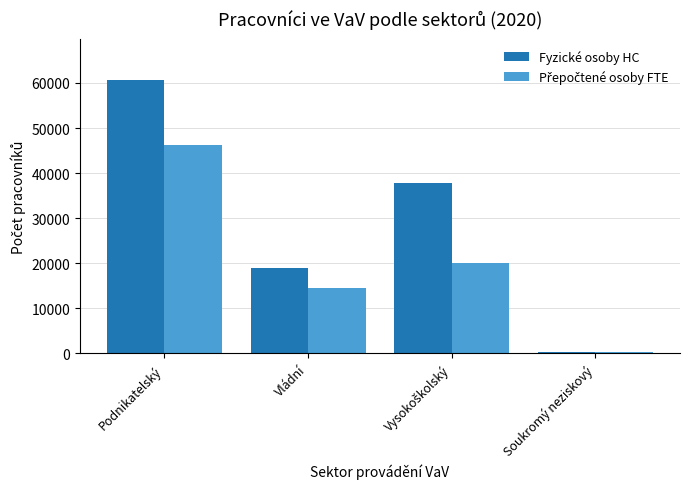

What is the approximate value of Fyzické osoby HC at Vládní?

19065.0